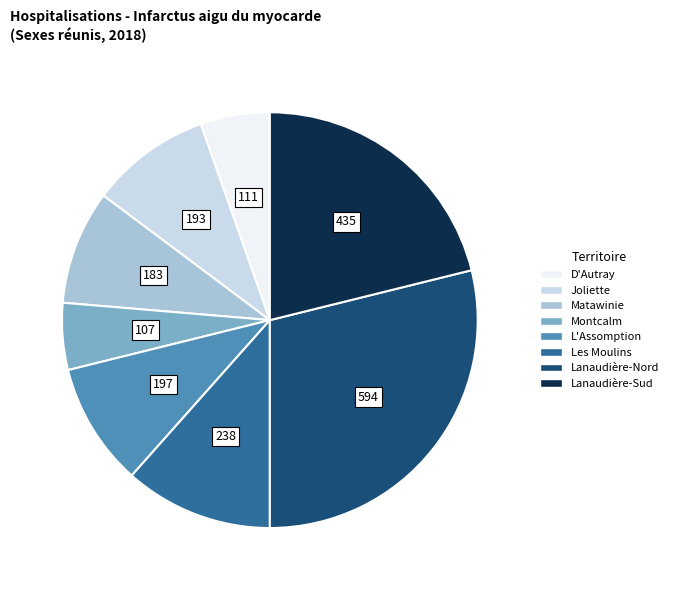

Is it true that Lanaudière-Sud is 21% of the pie?

True